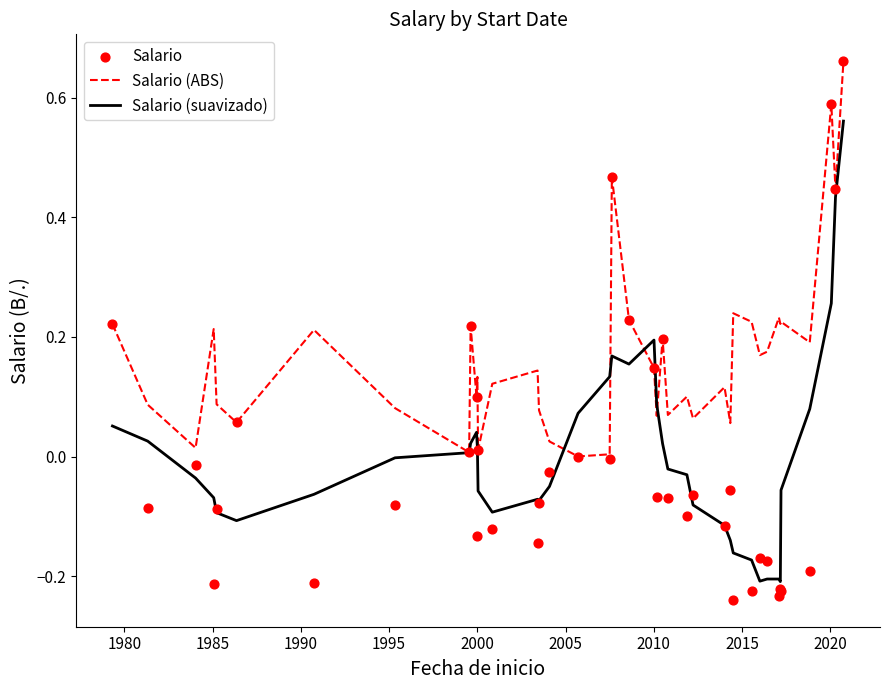

Which series reaches the minimum Y coordinate?

Salario